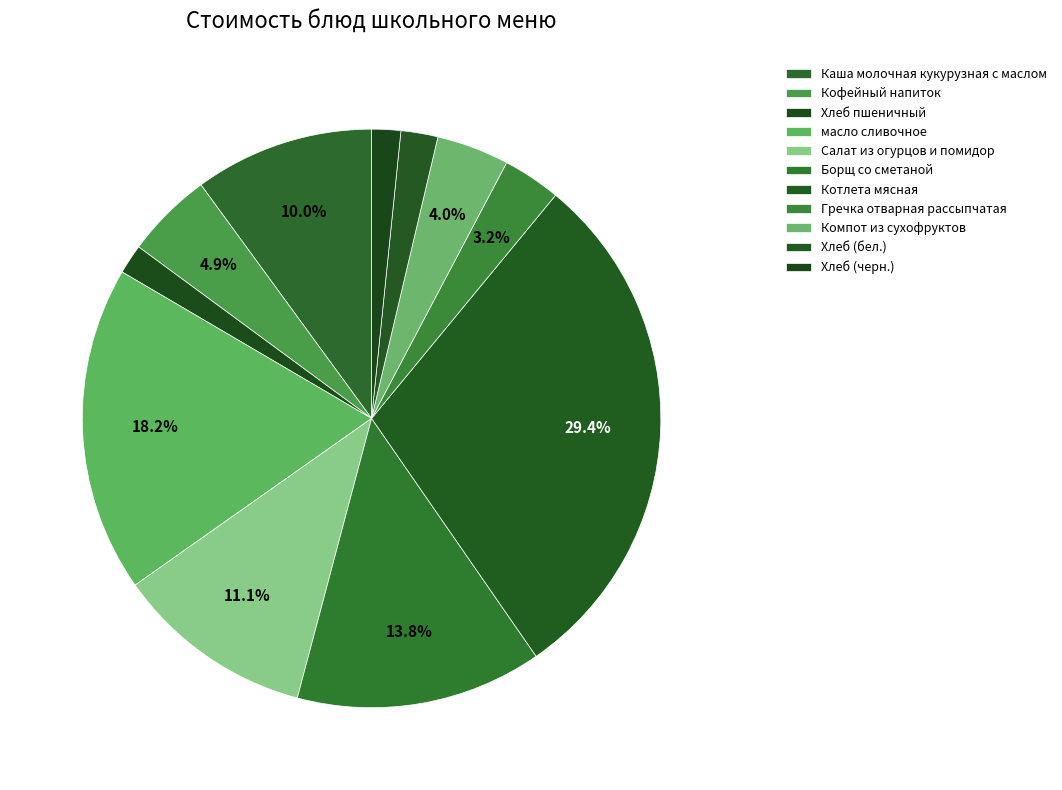

Is the sum of Хлеб (черн.) and Хлеб пшеничный greater than half?

No